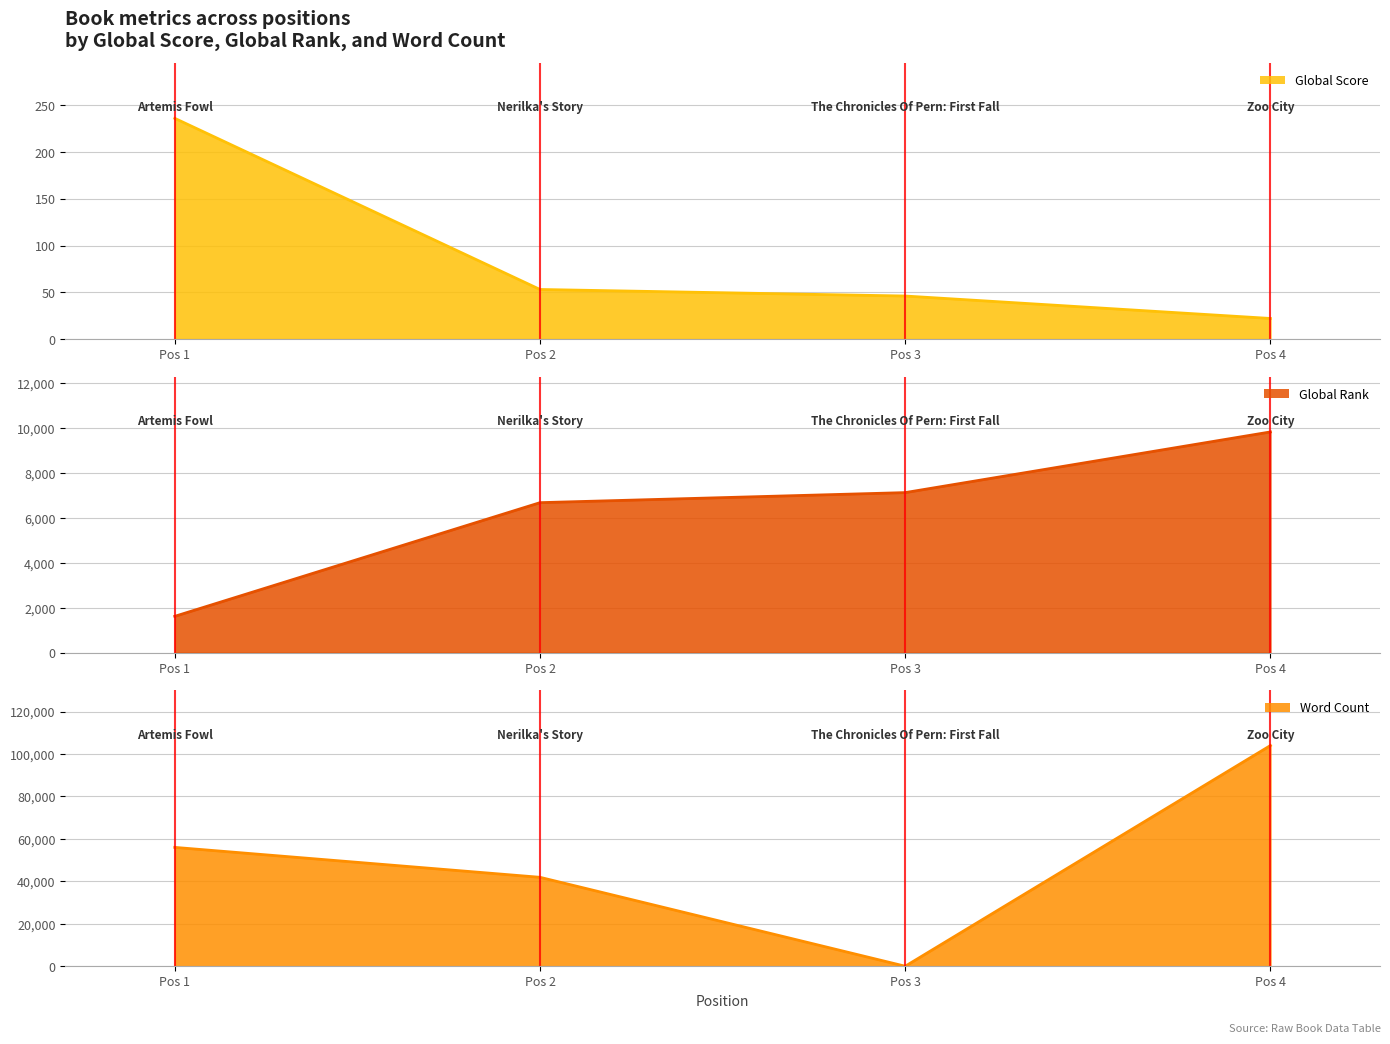

How many data points in Word Count are above 56000?

1